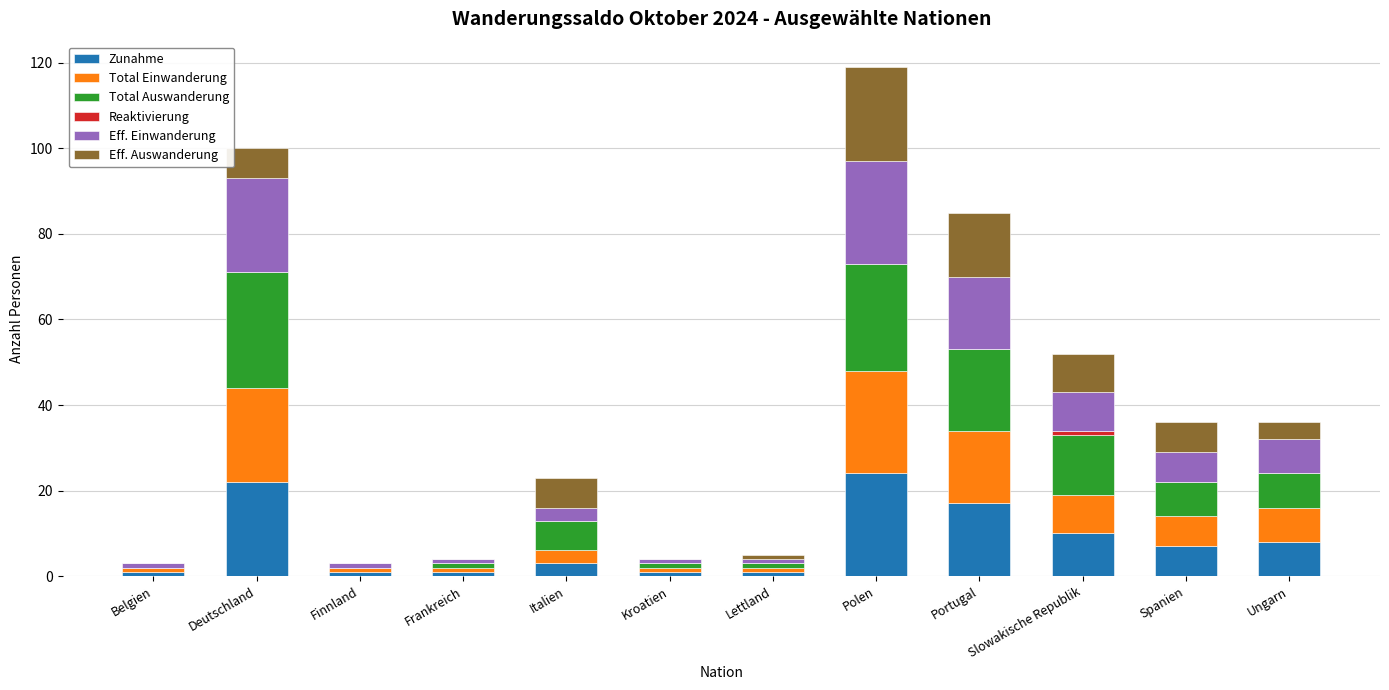

At which category is the sum across all series the highest?

Polen